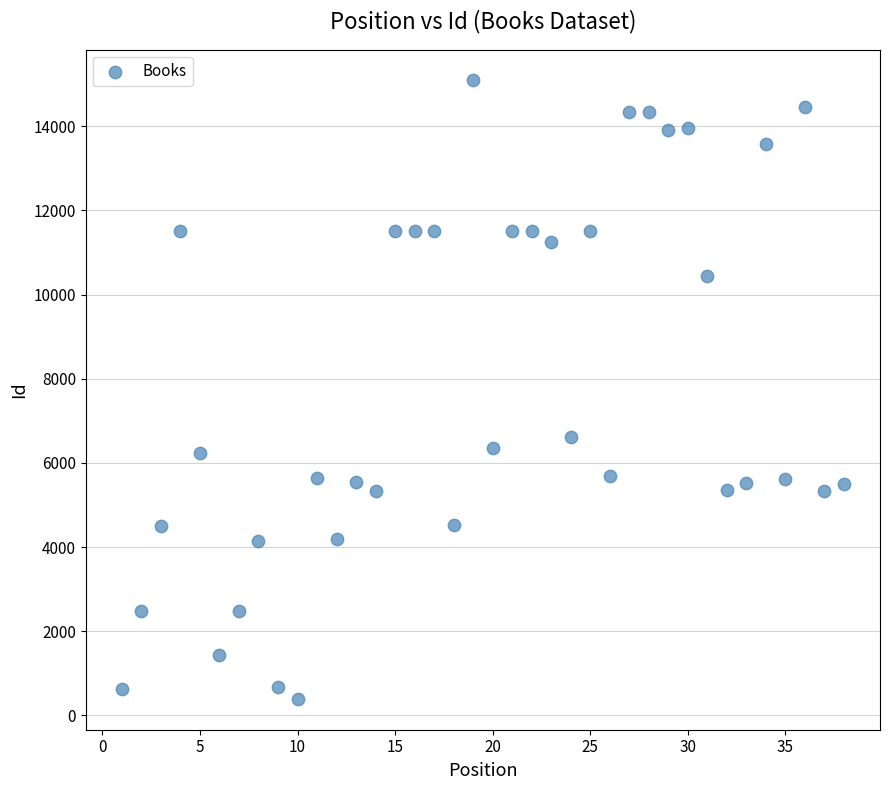

What is the range of Y values (max minus min)?

14691